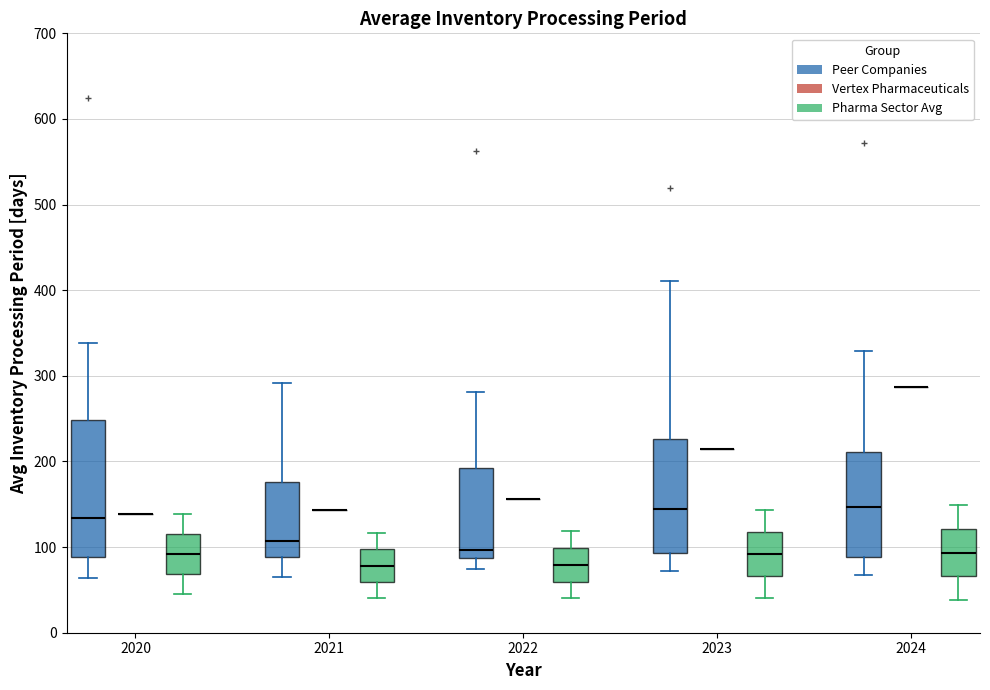

Reading left to right, read every box against the y-axis: the position of its median line, the range the box covers, and the ends of its whiskers. The values are not printed on the chart, so give them approximately, as read against the axis.

2020 (Peer Companies): median 130, box 90 to 250, whiskers 60 to 340
2020 (Vertex Pharmaceuticals): box collapsed to a line at 140, whiskers 140 to 140
2020 (Pharma Sector Avg): median 90, box 70 to 120, whiskers 50 to 140
2021 (Peer Companies): median 110, box 90 to 180, whiskers 70 to 290
2021 (Vertex Pharmaceuticals): box collapsed to a line at 140, whiskers 140 to 140
2021 (Pharma Sector Avg): median 80, box 60 to 100, whiskers 40 to 120
2022 (Peer Companies): median 100, box 90 to 190, whiskers 80 to 280
2022 (Vertex Pharmaceuticals): box collapsed to a line at 160, whiskers 160 to 160
2022 (Pharma Sector Avg): median 80, box 60 to 100, whiskers 40 to 120
2023 (Peer Companies): median 140, box 90 to 230, whiskers 70 to 410
2023 (Vertex Pharmaceuticals): box collapsed to a line at 210, whiskers 210 to 210
2023 (Pharma Sector Avg): median 90, box 70 to 120, whiskers 40 to 140
2024 (Peer Companies): median 150, box 90 to 210, whiskers 70 to 330
2024 (Vertex Pharmaceuticals): box collapsed to a line at 290, whiskers 290 to 290
2024 (Pharma Sector Avg): median 90, box 70 to 120, whiskers 40 to 150